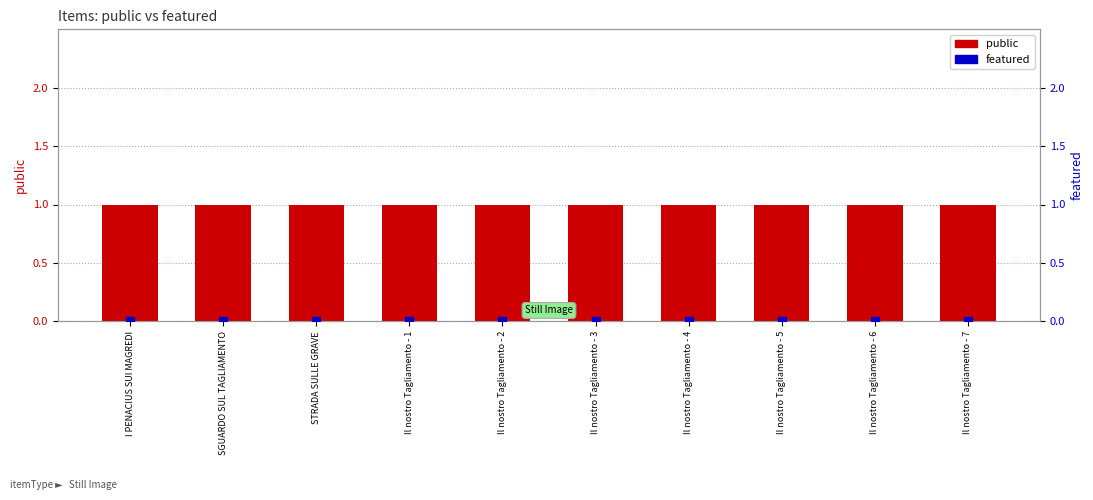

Which series has the largest Y range (max minus min)?

public